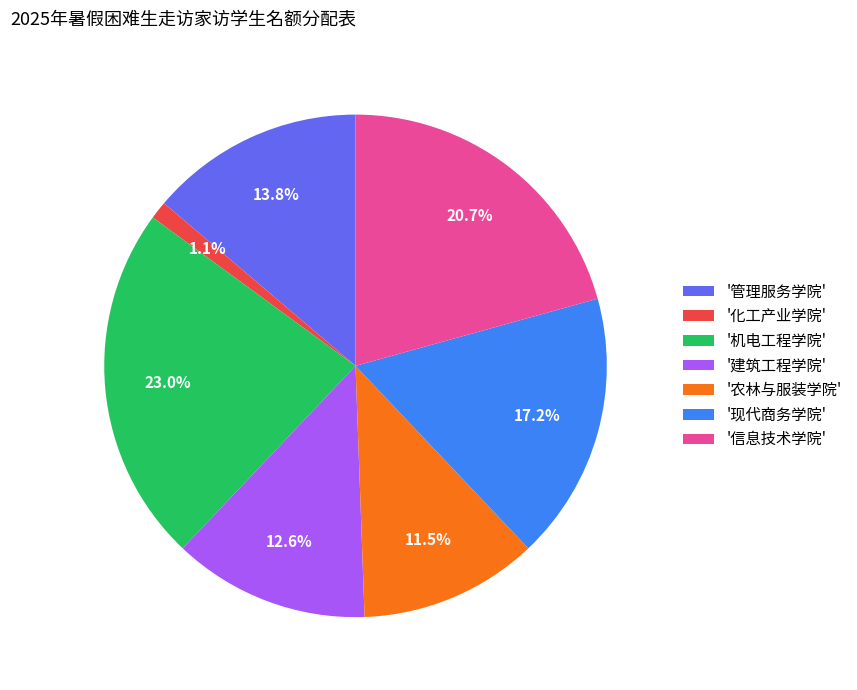

Which slice is the smallest?

'化工产业学院'